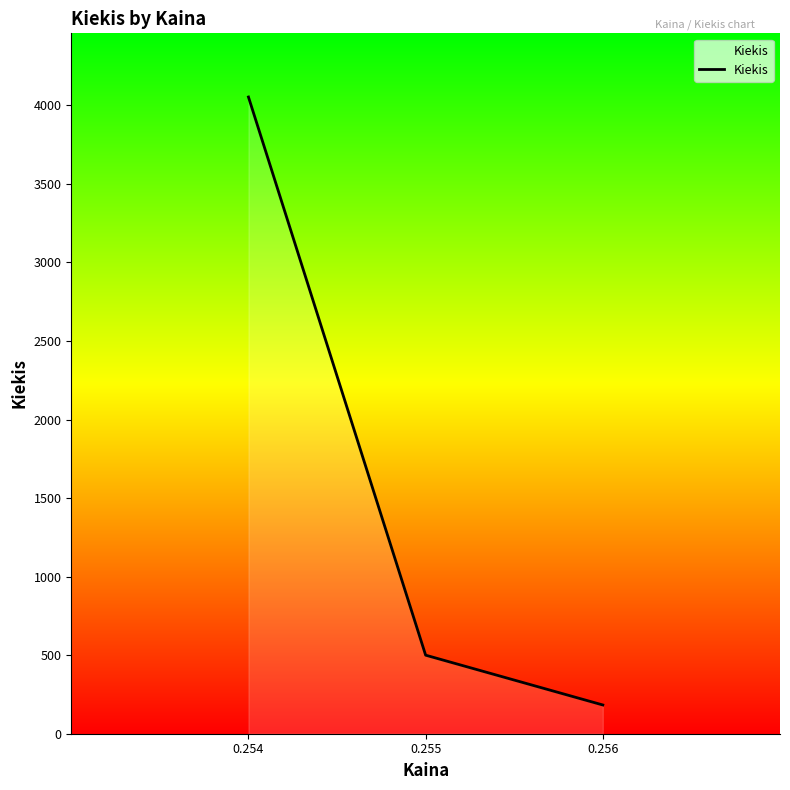

Approximately how many times larger is the value at 0.255 compared to 0.256?

2.7